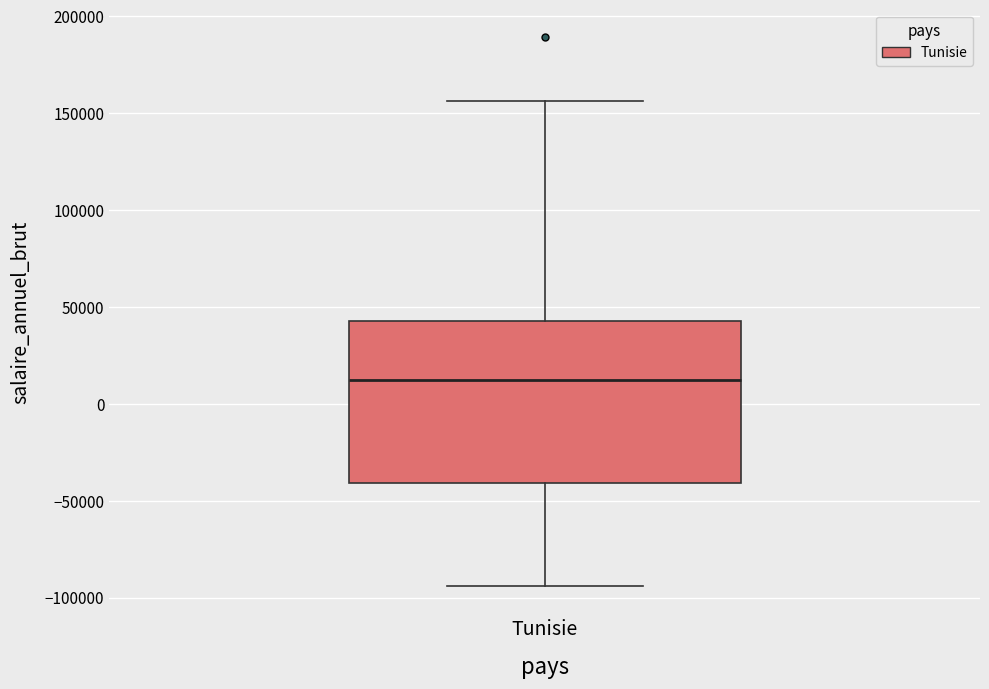

Read this box plot against the y-axis: the position of the median line, the range covered by the box, and the ends of both whiskers. The values are not printed on the chart, so give them approximately, as read against the axis.

median 10000, box -40000 to 45000, whiskers -95000 to 155000